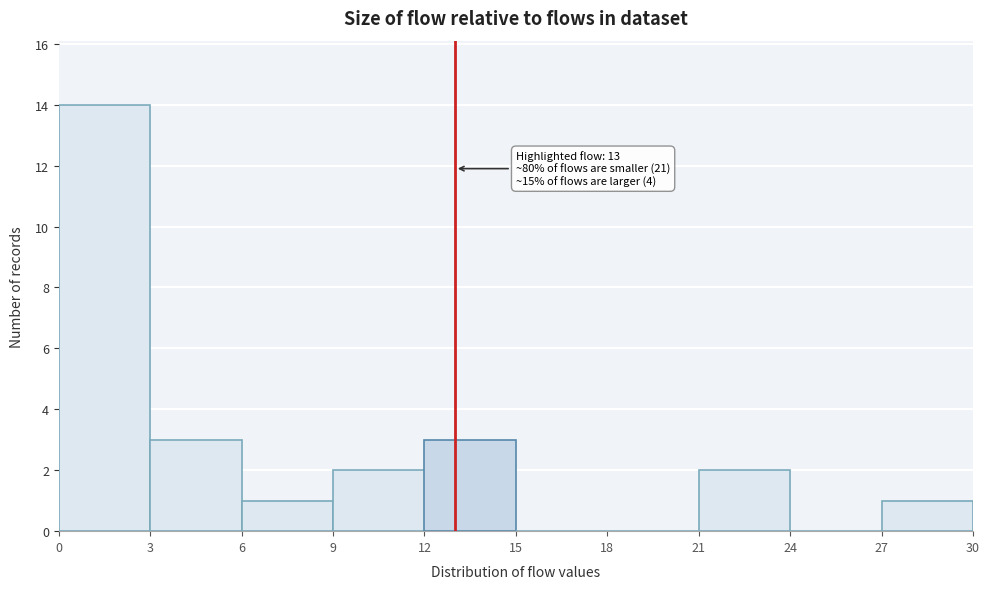

Which range on the x-axis has the tallest bar?

0 to 3